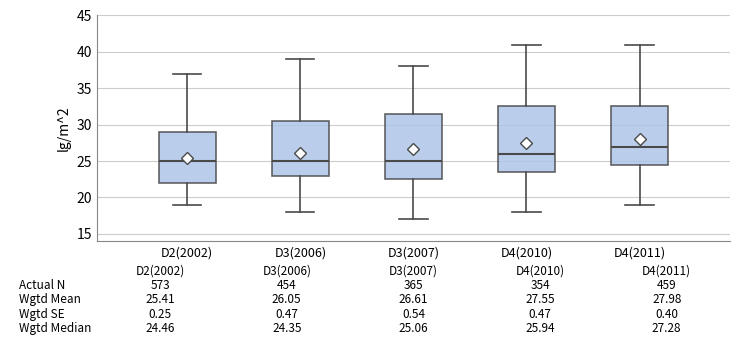

Which box has the highest median line?

D4(2011)